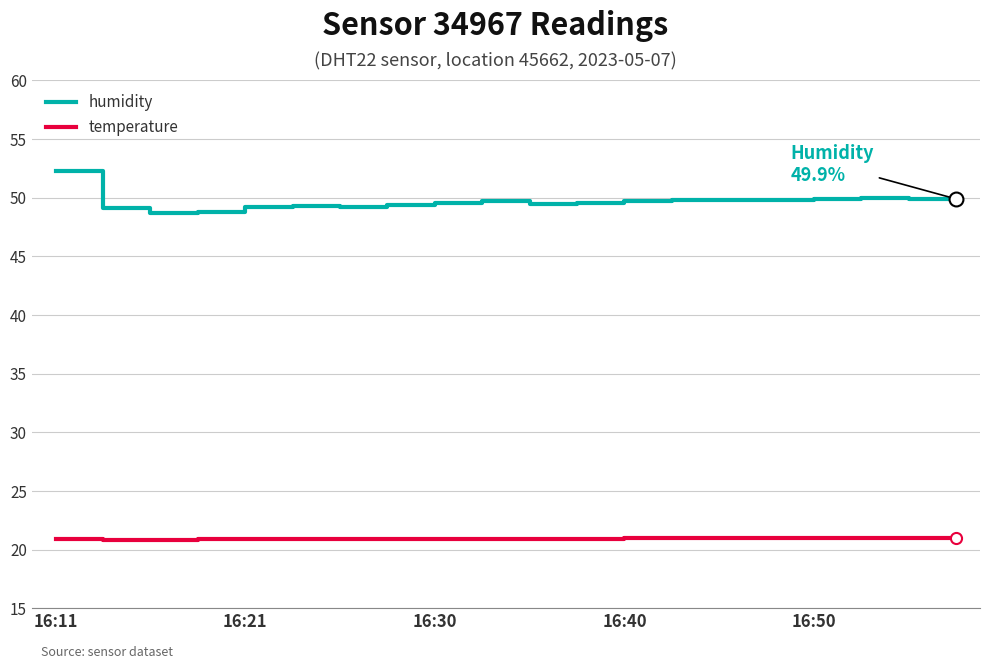

Which series has the widest spread of values?

humidity